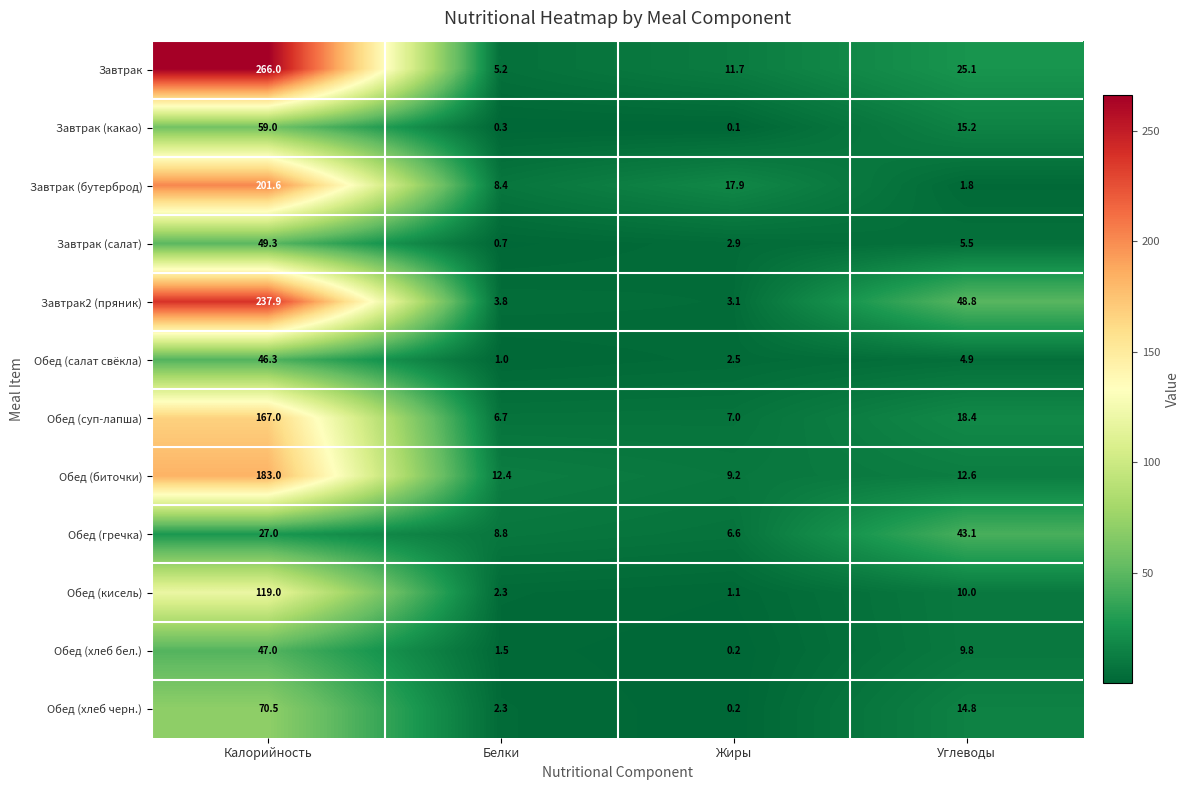

Which series changed the most between Белки and Углеводы?

Завтрак2 (пряник)